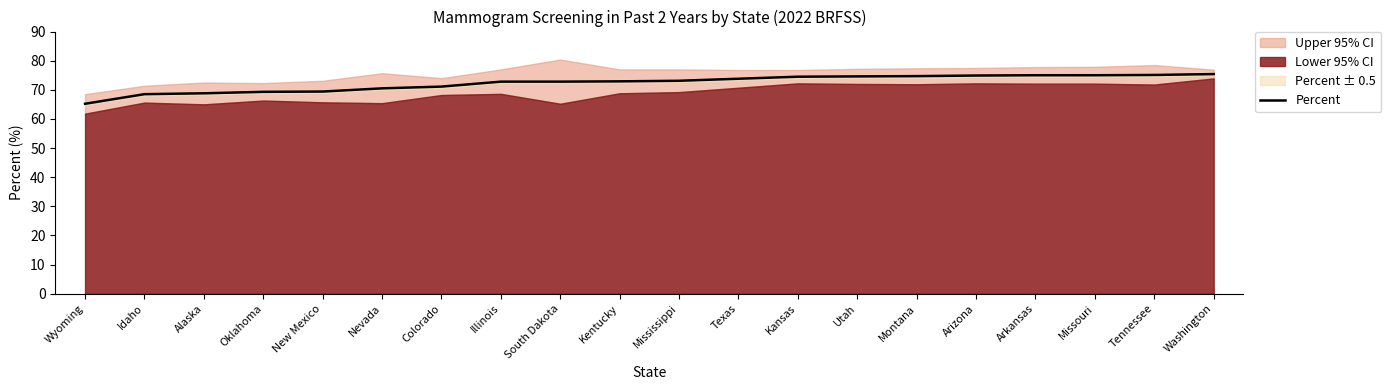

Reading left to right, extract all data points from this chart.

65.2	68.5	68.8	69.3	69.4	70.5	71.1	72.8	72.8	72.9	73.1	73.8	74.5	74.6	74.7	74.9	75.0	75.0	75.1	75.4